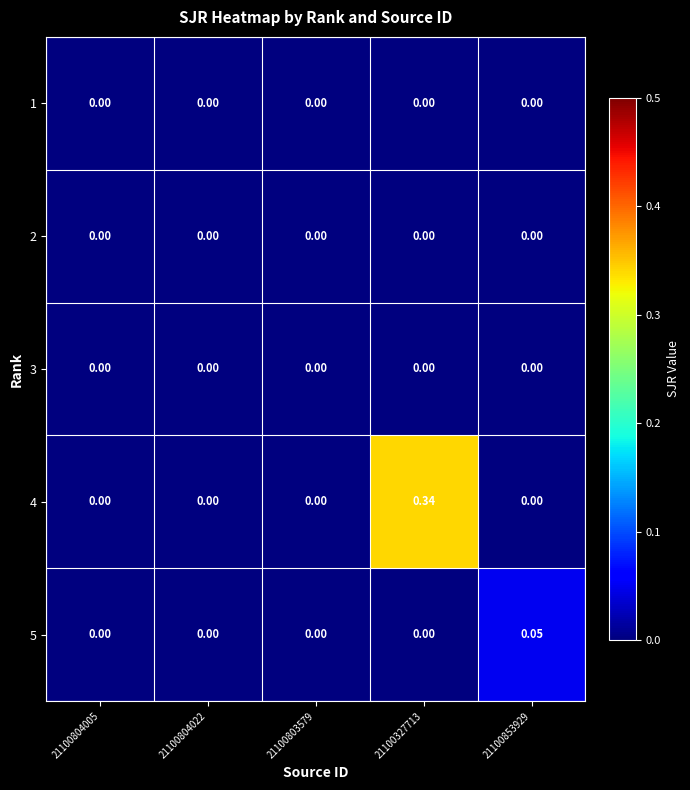

Reading left to right, list all the values displayed in this chart.

1: 21100804005=0.0	21100804022=0.0	21100803579=0.0	21100327713=0.0	21100853929=0.0
2: 21100804005=0.0	21100804022=0.0	21100803579=0.0	21100327713=0.0	21100853929=0.0
3: 21100804005=0.0	21100804022=0.0	21100803579=0.0	21100327713=0.0	21100853929=0.0
4: 21100804005=0.0	21100804022=0.0	21100803579=0.0	21100327713=0.3	21100853929=0.0
5: 21100804005=0.0	21100804022=0.0	21100803579=0.0	21100327713=0.0	21100853929=0.1